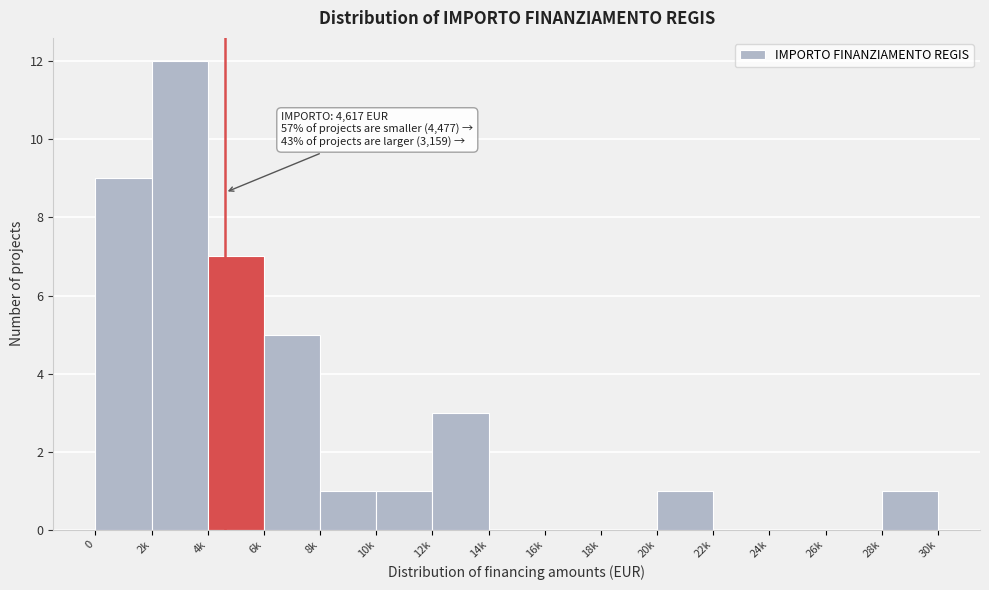

Reading left to right, what are all the values shown in this chart?

0=9	2k=12	4k=7	6k=5	8k=1	10k=1	12k=3	14k=0	16k=0	18k=0	20k=1	22k=0	24k=0	26k=0	28k=1